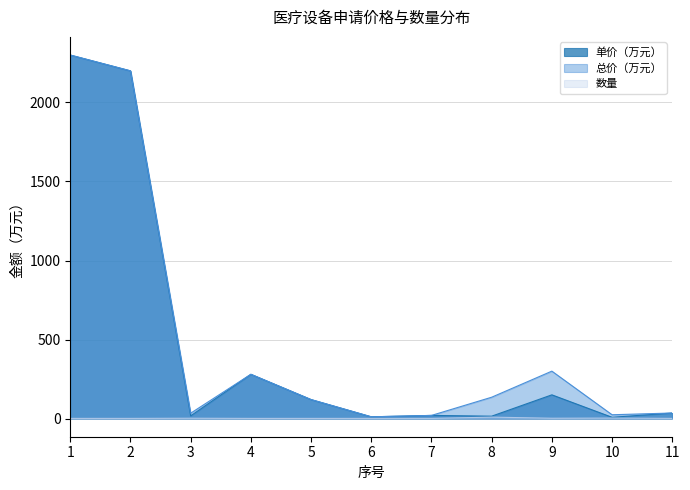

True or false: 数量 has a value of 16.2 at 8.

False